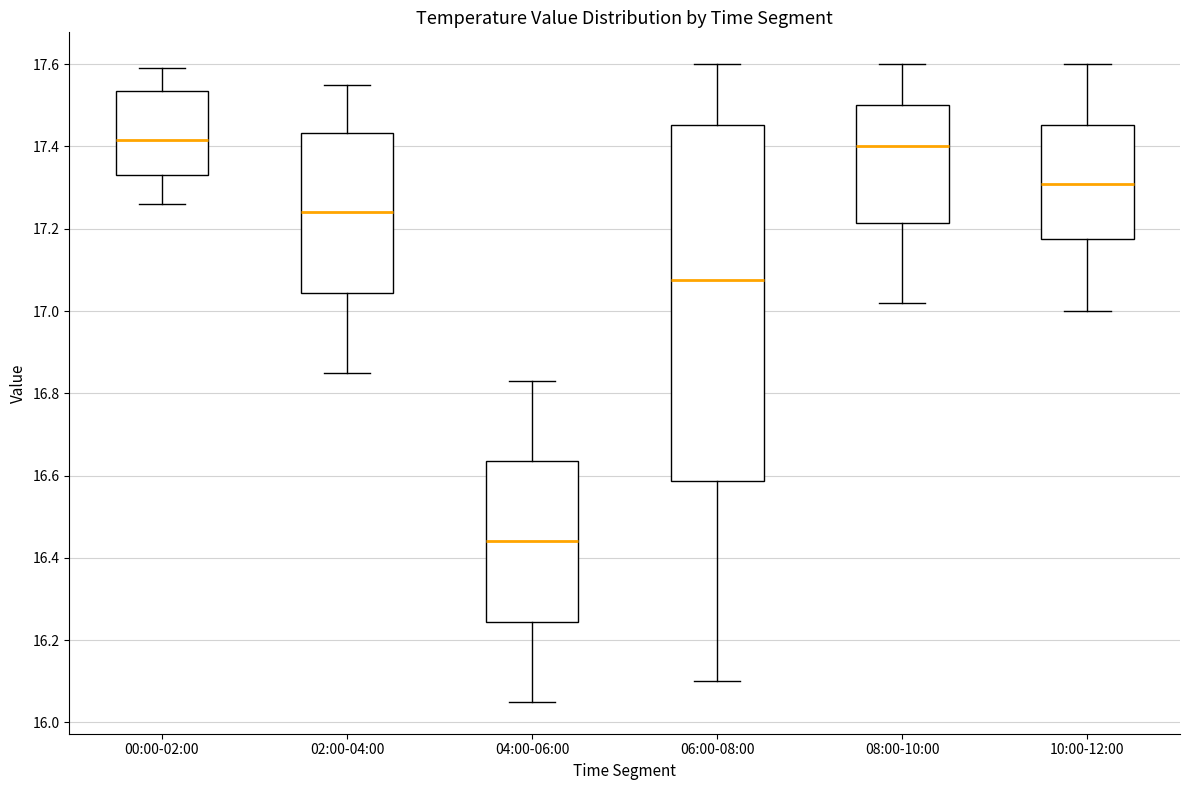

Where does the lower whisker of the box for 02:00-04:00 end on the y-axis? The values are not printed on the chart, so give them approximately, as read against the axis.

16.86